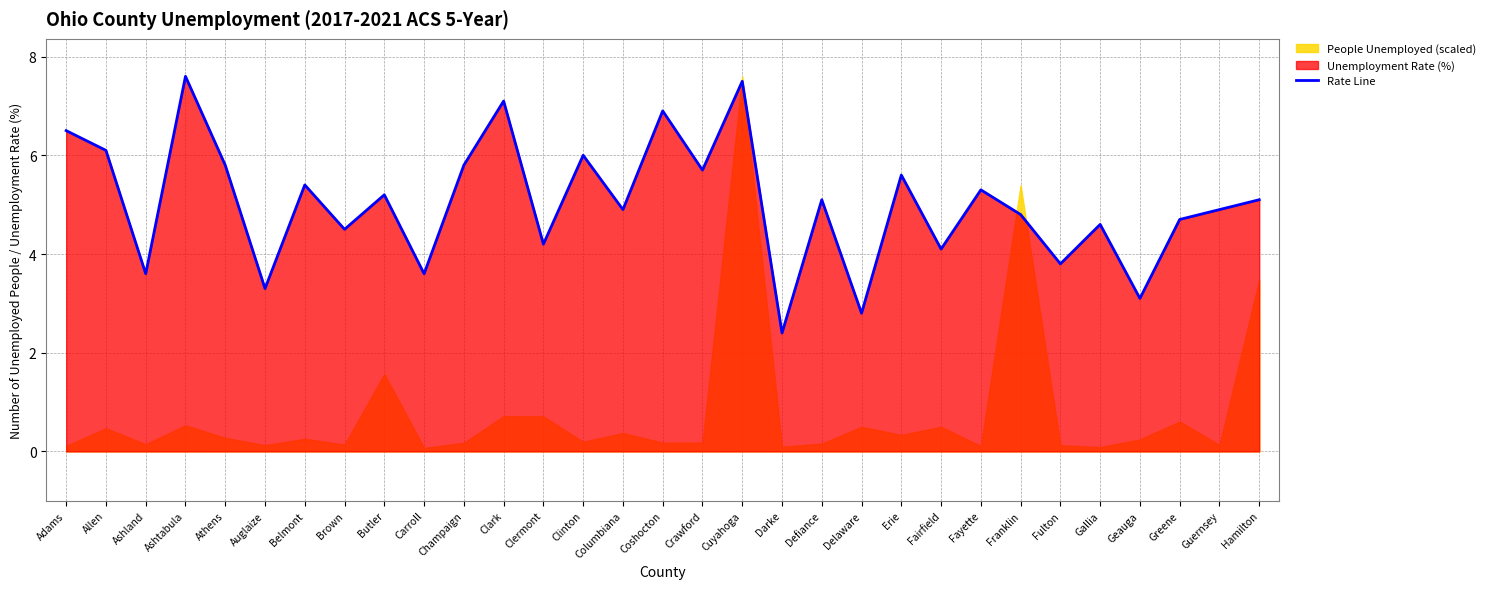

True or false: the data shows 1.6 at Brown.

False